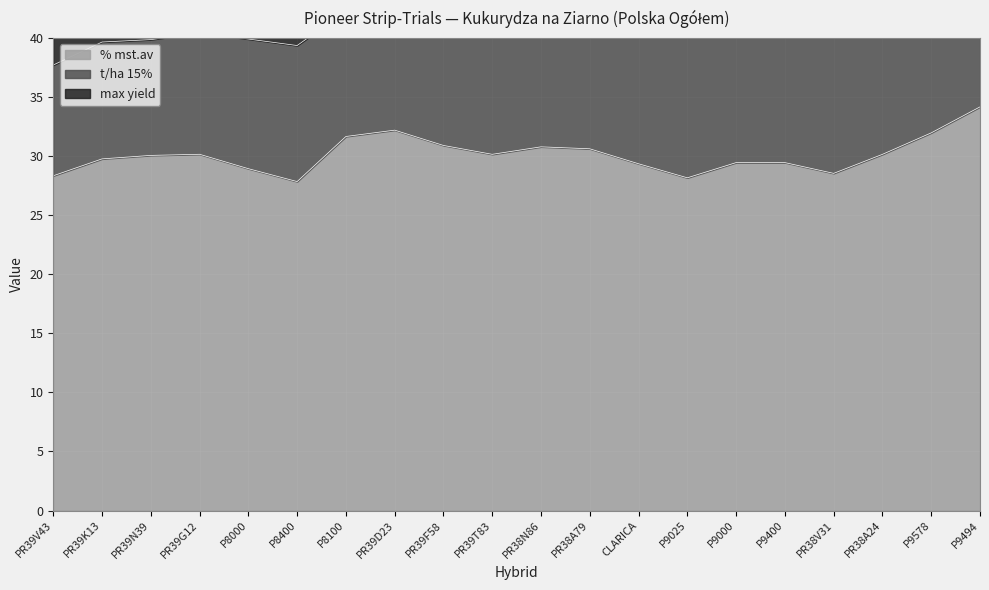

What is the approximate value of t/ha 15% at PR39F58?

10.9